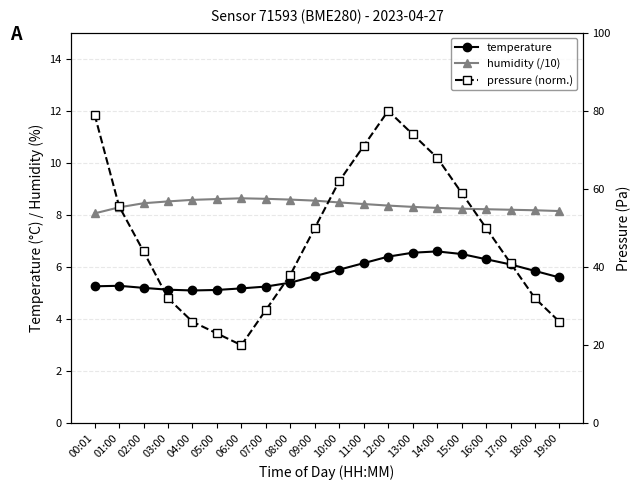

What position from the right is 19:00?

1